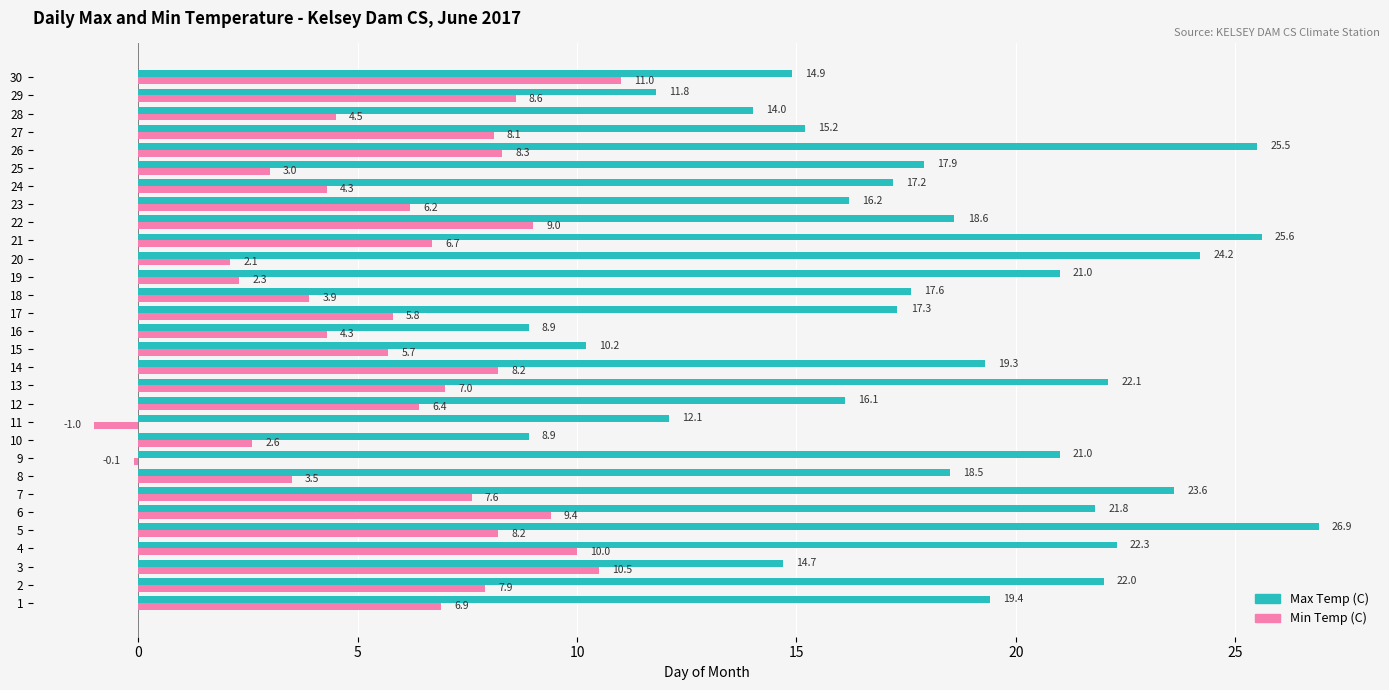

What value does the Max Temp (C) series have at 18?

17.6